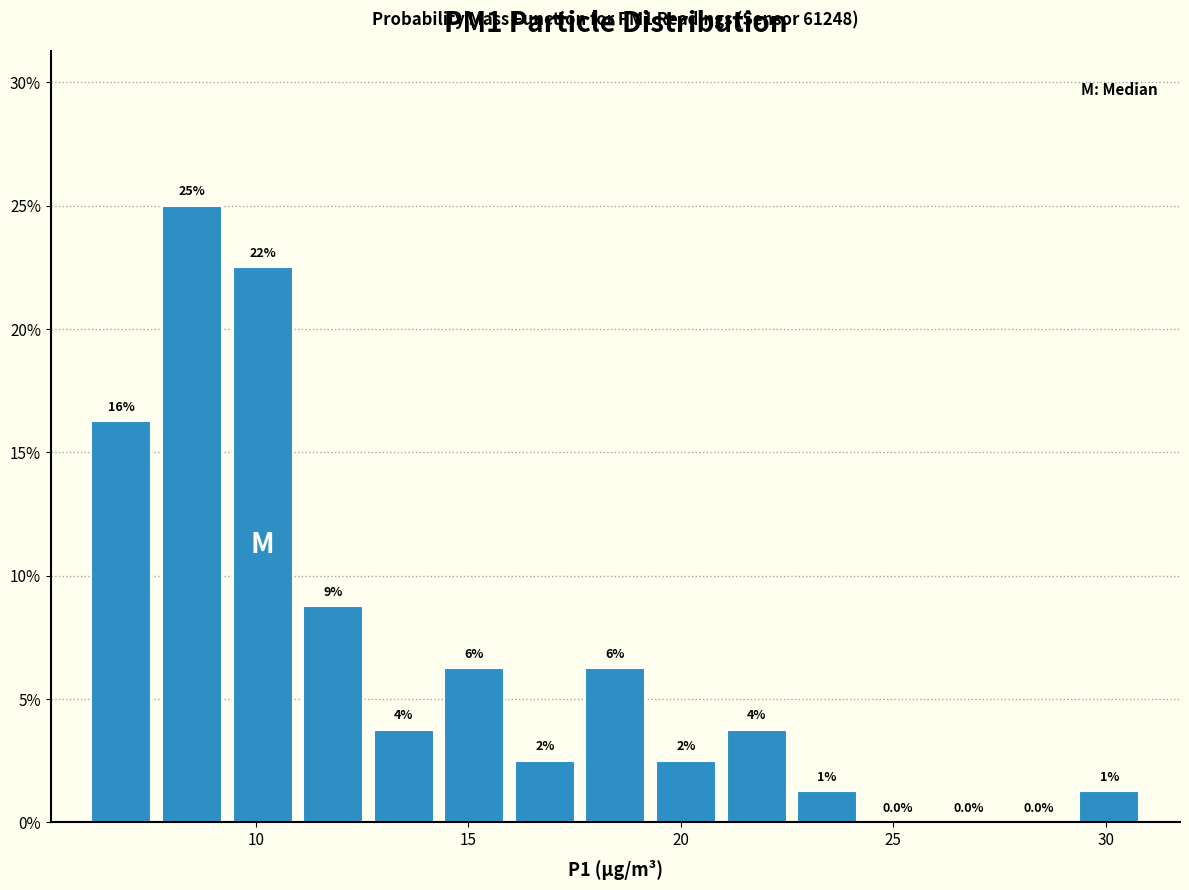

Around what value on the x-axis is the tallest bar? Give the approximate position of its centre, as read against the axis.

8.5